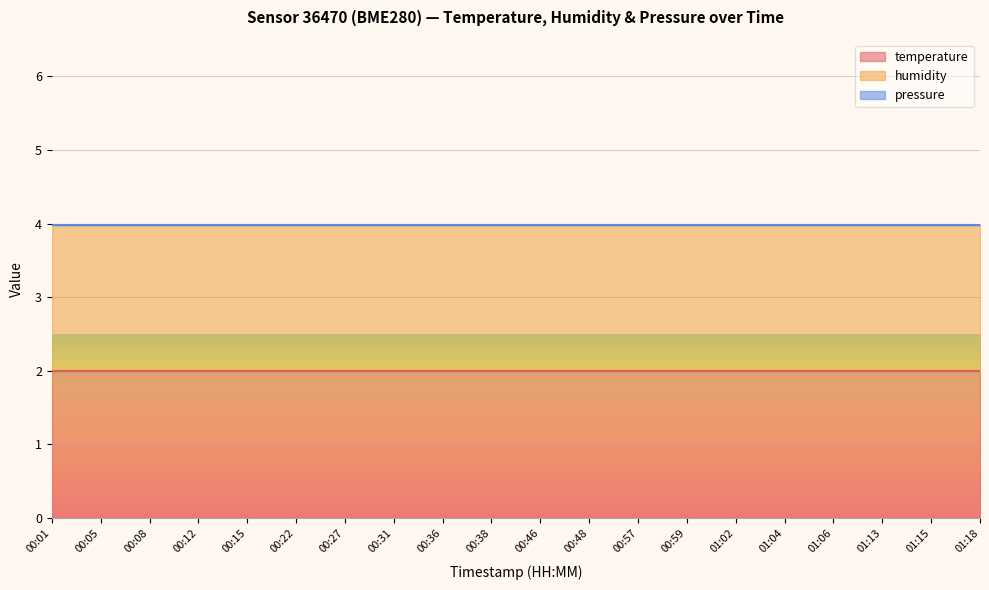

Which has a higher value, 00:31 or 00:27?

00:31